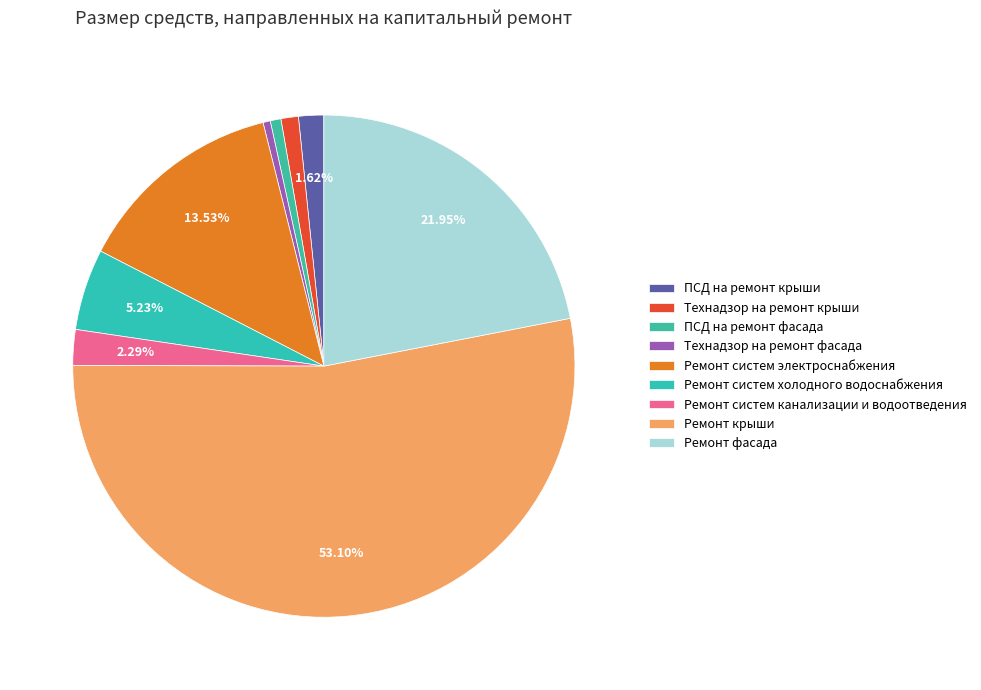

Between Ремонт систем канализации и водоотведения and ПСД на ремонт фасада, which is larger?

Ремонт систем канализации и водоотведения